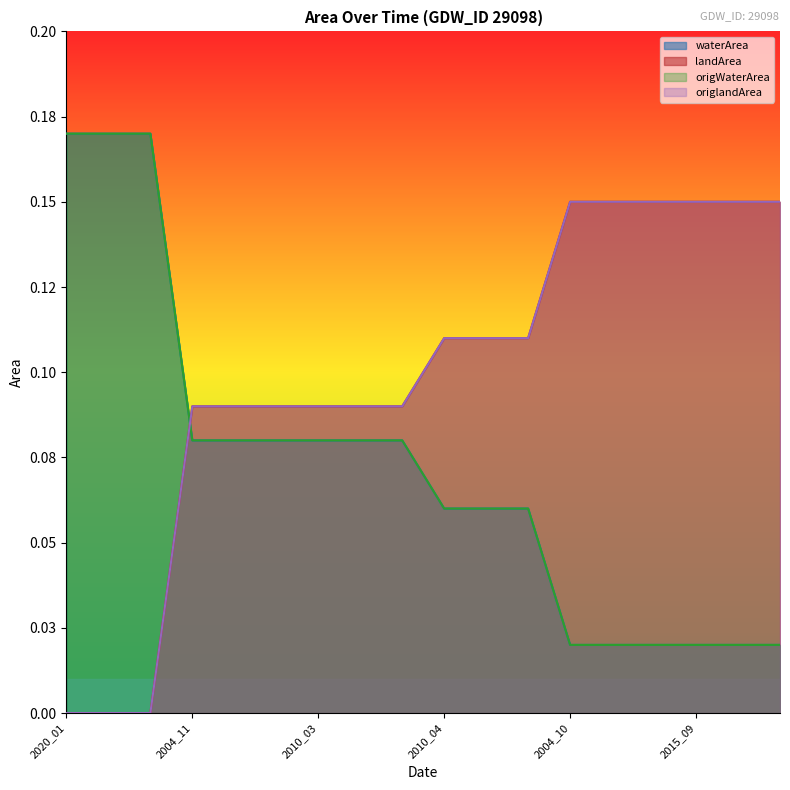

True or false: origlandArea has a value of 0.0 at 2015_03.

False